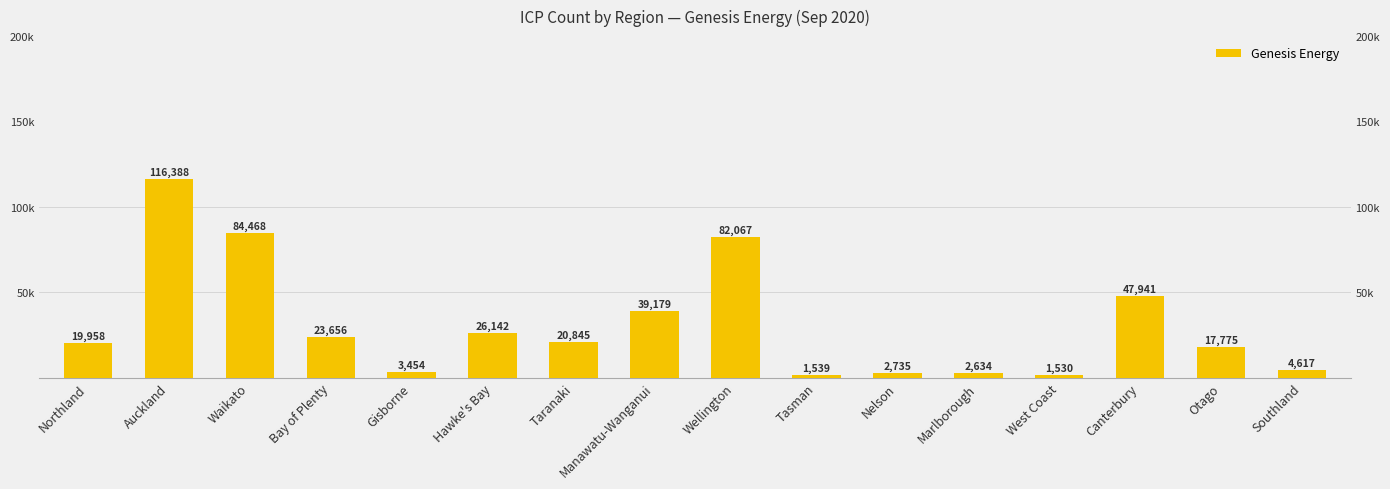

How many data points does each series have?

16